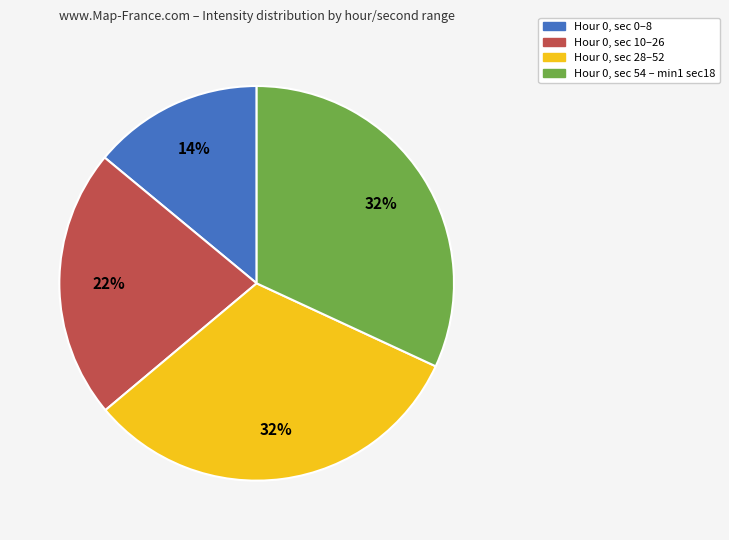

To the nearest percent, what is the difference between the largest and smallest slice percentages?

18%